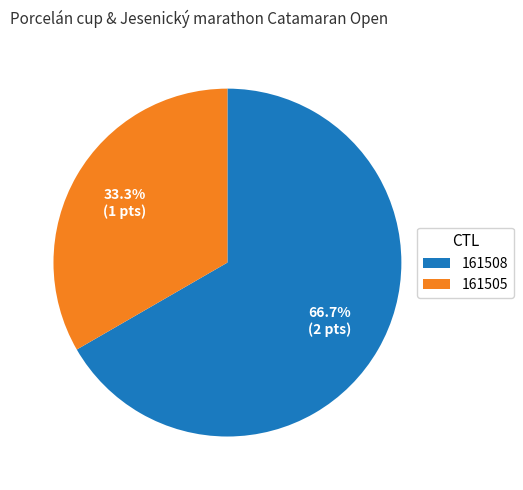

Between 161508 and 161505, which is larger?

161508